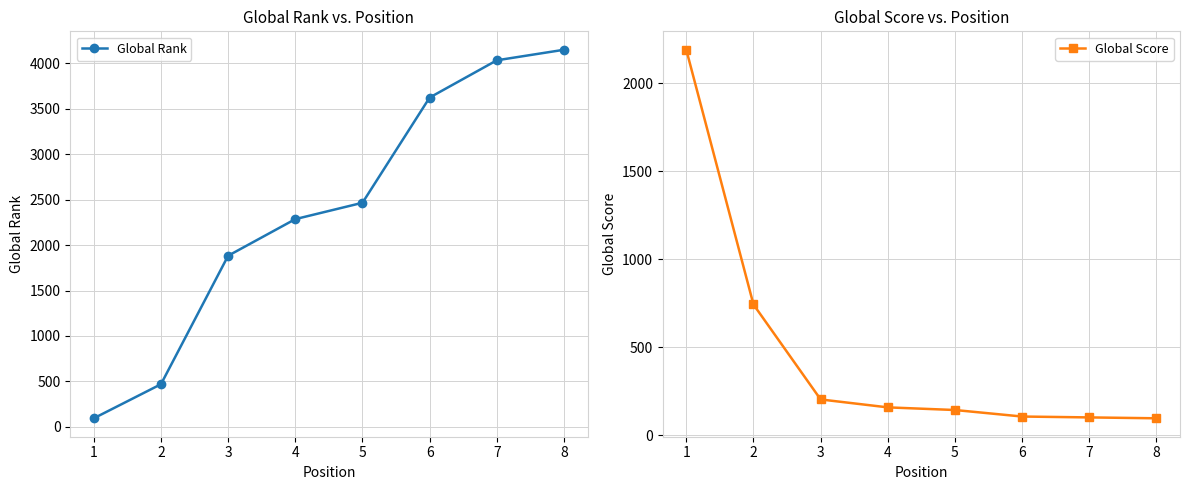

What is the lowest value of the Global Rank series?

94